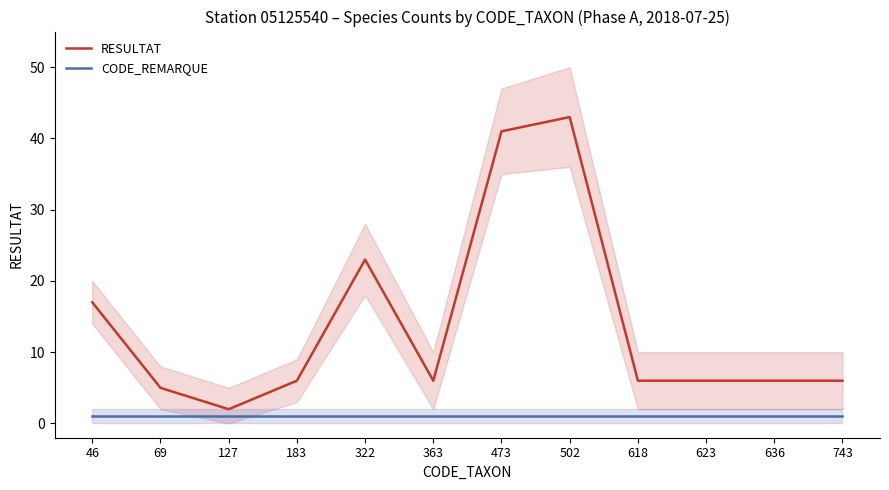

The RESULTAT series shows 41 at 322. True or false?

False